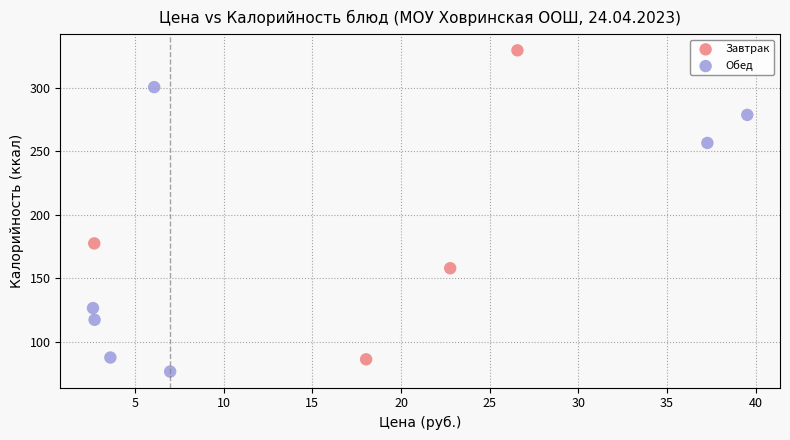

Which series reaches the maximum Y coordinate?

Завтрак